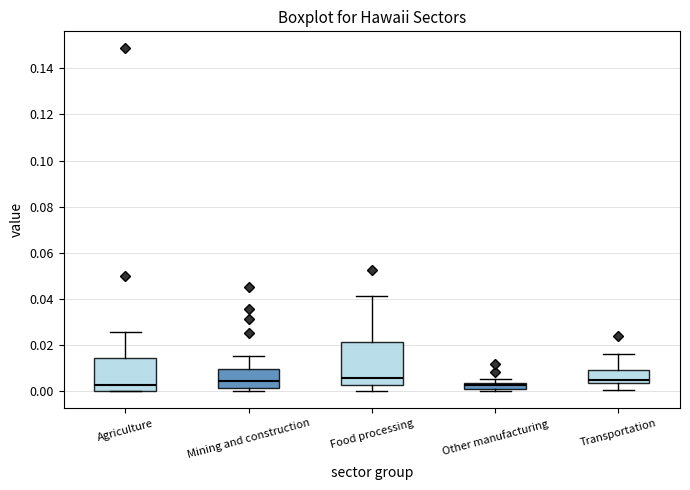

Which box is the tallest, from its lower edge to its upper edge?

Food processing